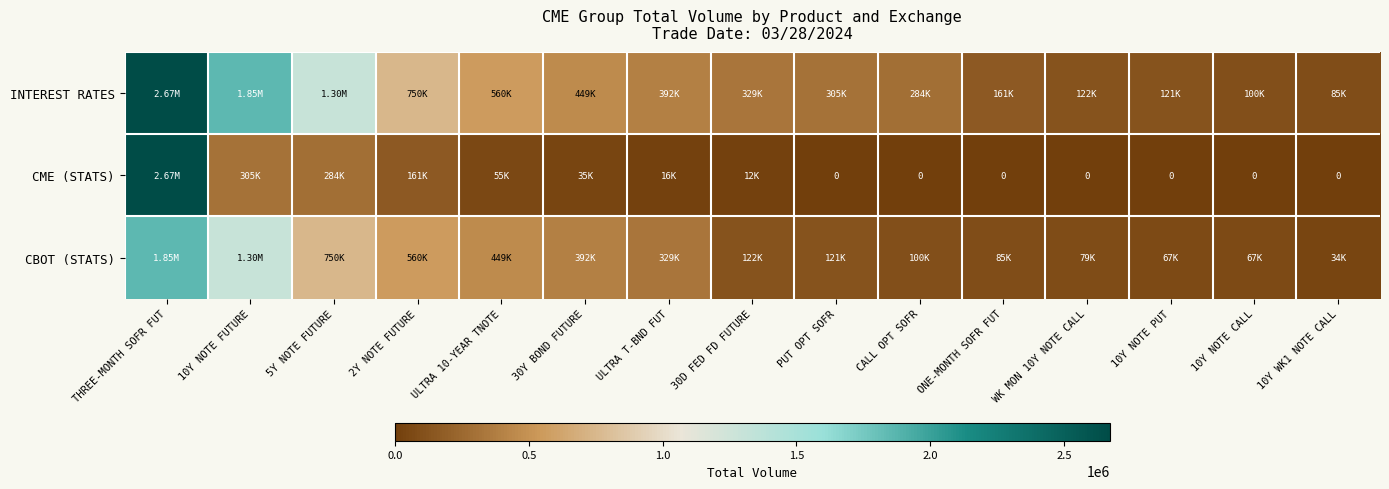

What is the difference between the maximum and second lowest values in the INTEREST RATES series?

2570368